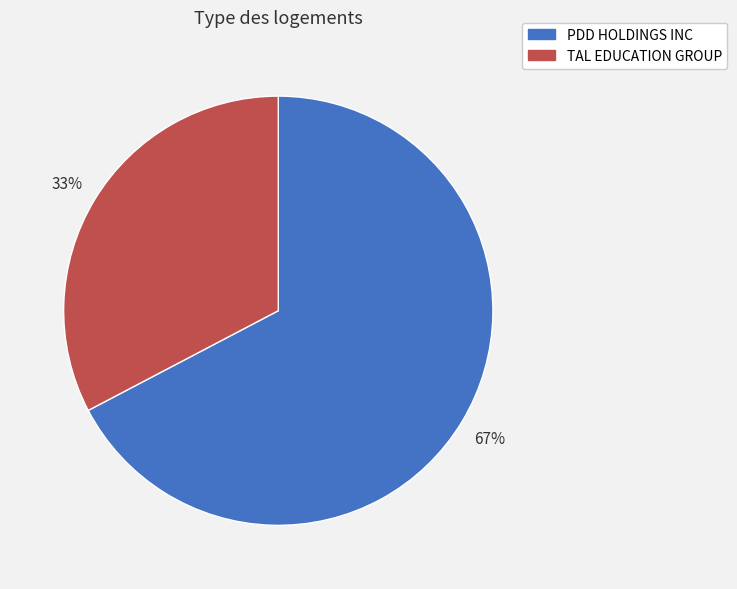

What is the majority slice?

PDD HOLDINGS INC